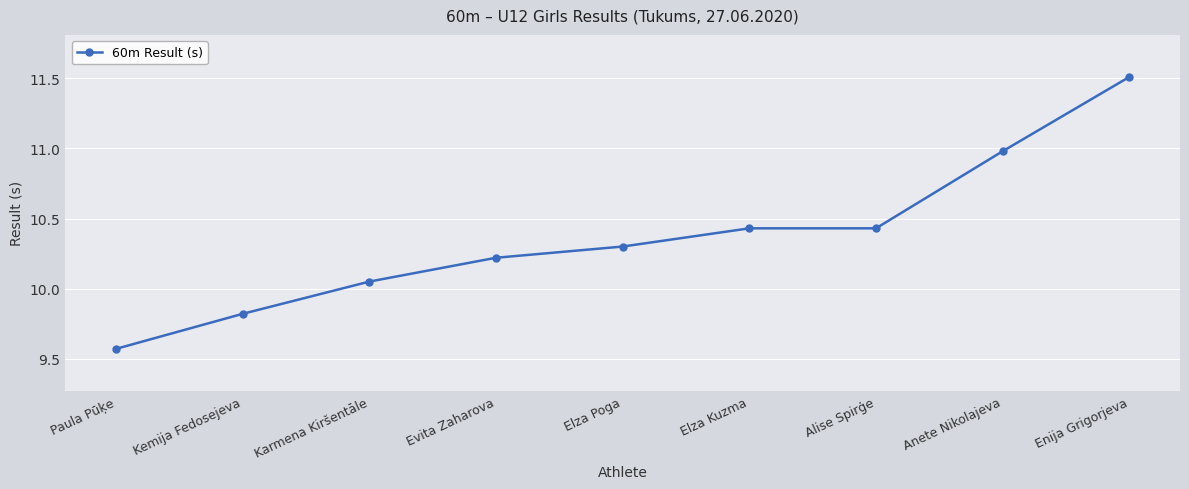

How many series are shown in this chart?

1